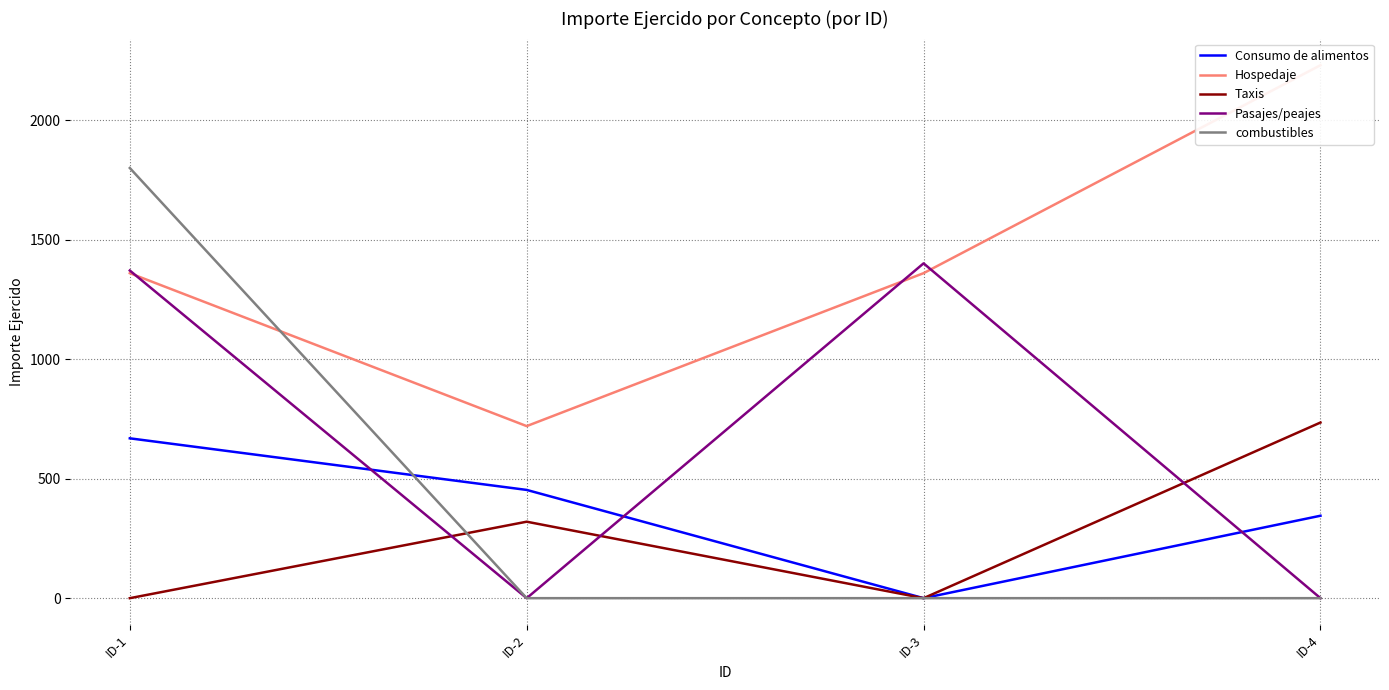

True or false: combustibles has more than 0 points higher than both neighbors.

False